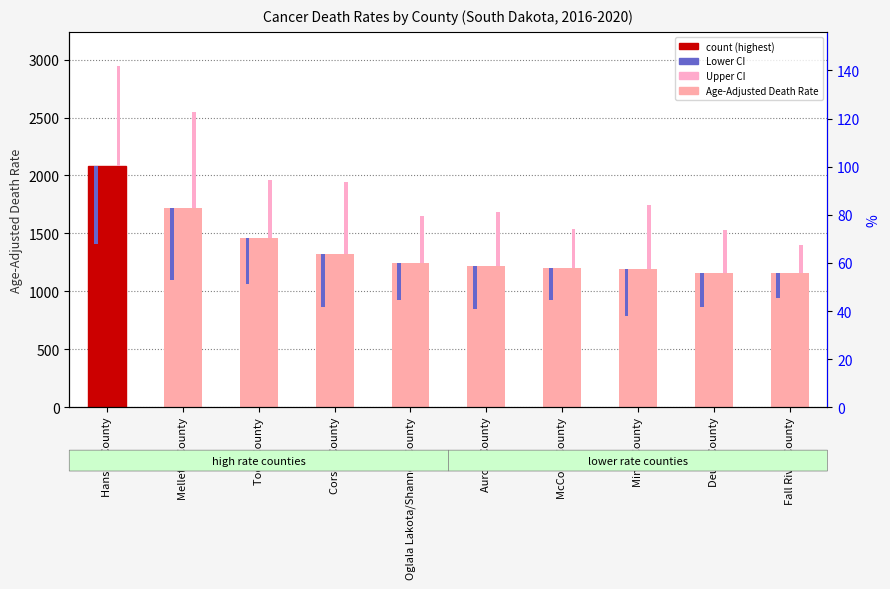

List the labels in order of Upper CI value, smallest first.

Fall River County, McCook County, Deuel County, Oglala Lakota/Shannon County, Aurora County, Todd County, Miner County, Corson County, Mellette County, Hanson County